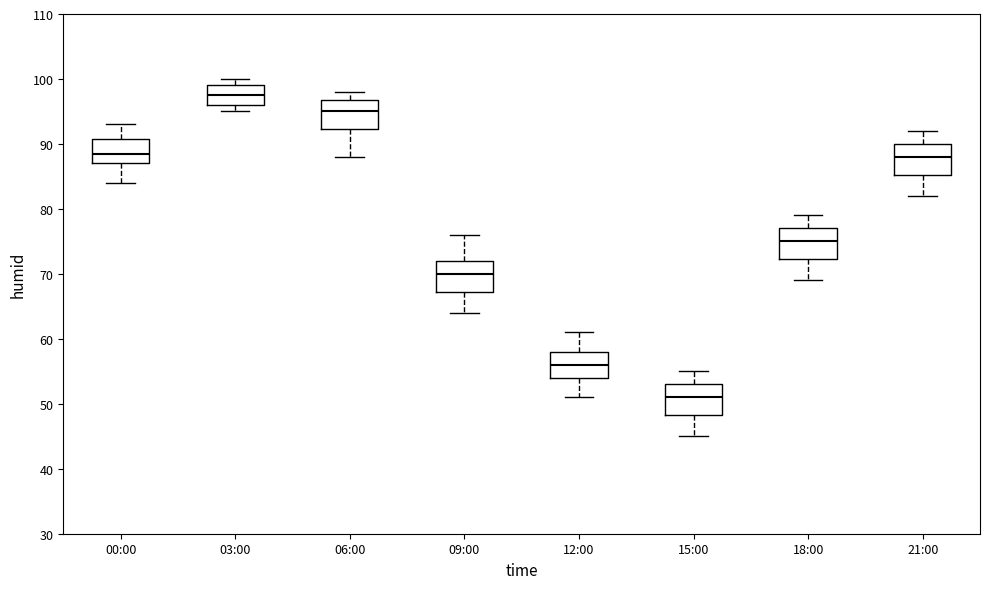

Reading left to right, read every box against the y-axis: the position of its median line, the range the box covers, and the ends of its whiskers. The values are not printed on the chart, so give them approximately, as read against the axis.

00:00: median 89, box 87 to 91, whiskers 84 to 93
03:00: median 98, box 96 to 99, whiskers 95 to 100
06:00: median 95, box 92 to 97, whiskers 88 to 98
09:00: median 70, box 67 to 72, whiskers 64 to 76
12:00: median 56, box 54 to 58, whiskers 51 to 61
15:00: median 51, box 48 to 53, whiskers 45 to 55
18:00: median 75, box 72 to 77, whiskers 69 to 79
21:00: median 88, box 85 to 90, whiskers 82 to 92